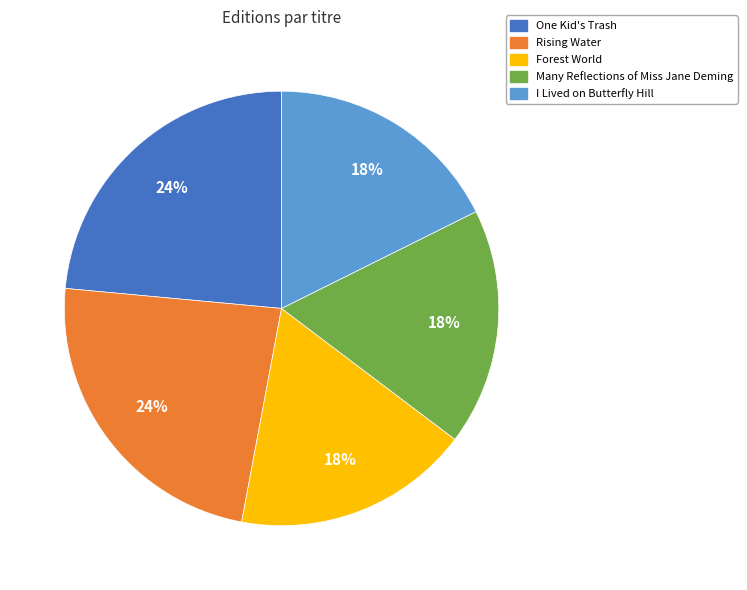

How many slices are in this pie chart?

5